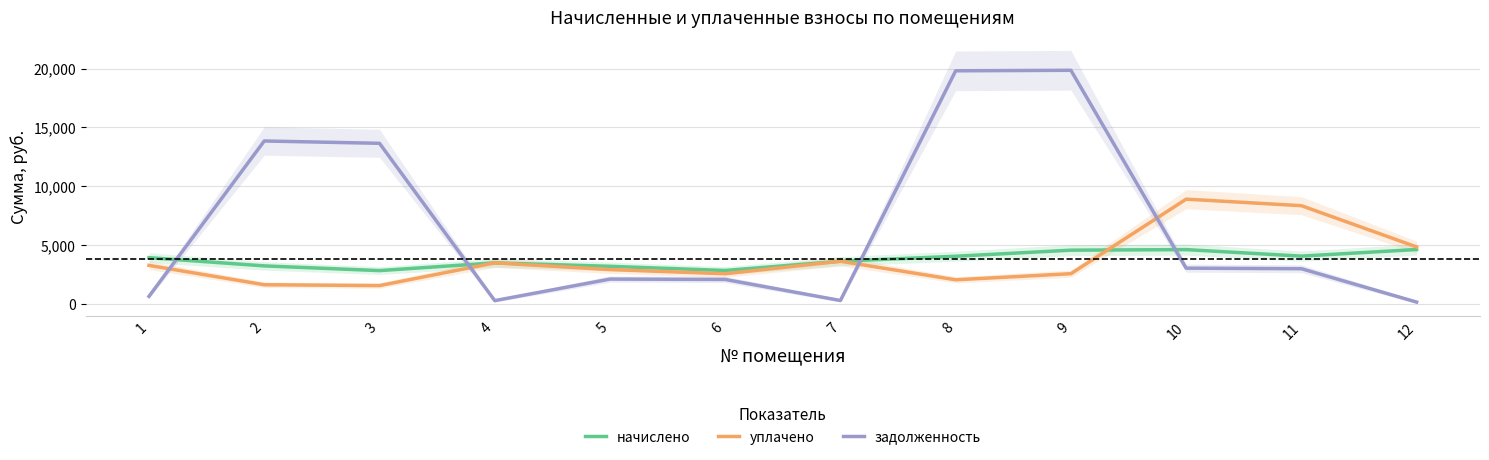

At which category is the sum across all series the highest?

9